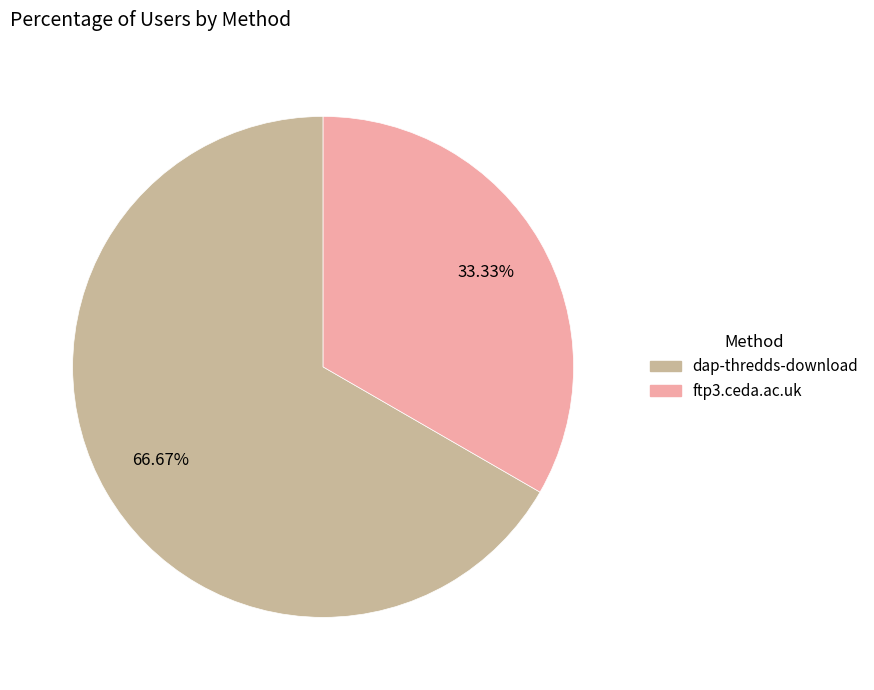

Count the number of slices in the pie.

2